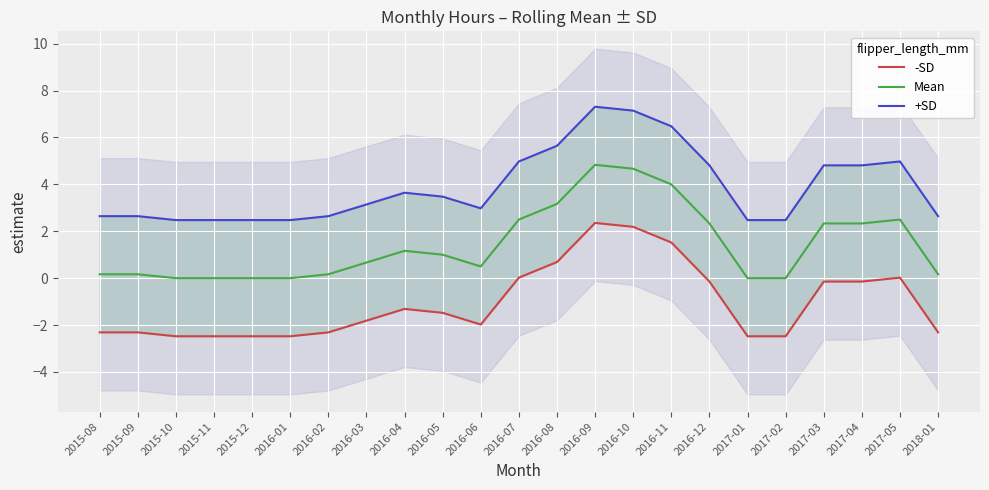

What is the sum of the +SD values at 2016-02 and 2017-04?

7.5